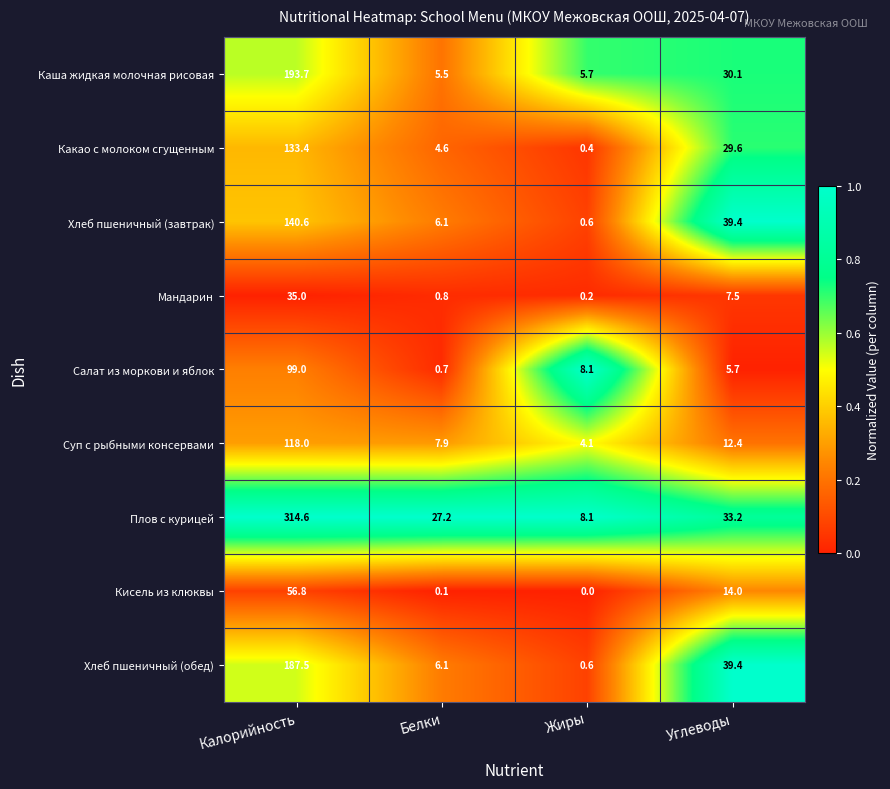

Where is Салат из моркови и яблок nearest to the value 49?

Жиры